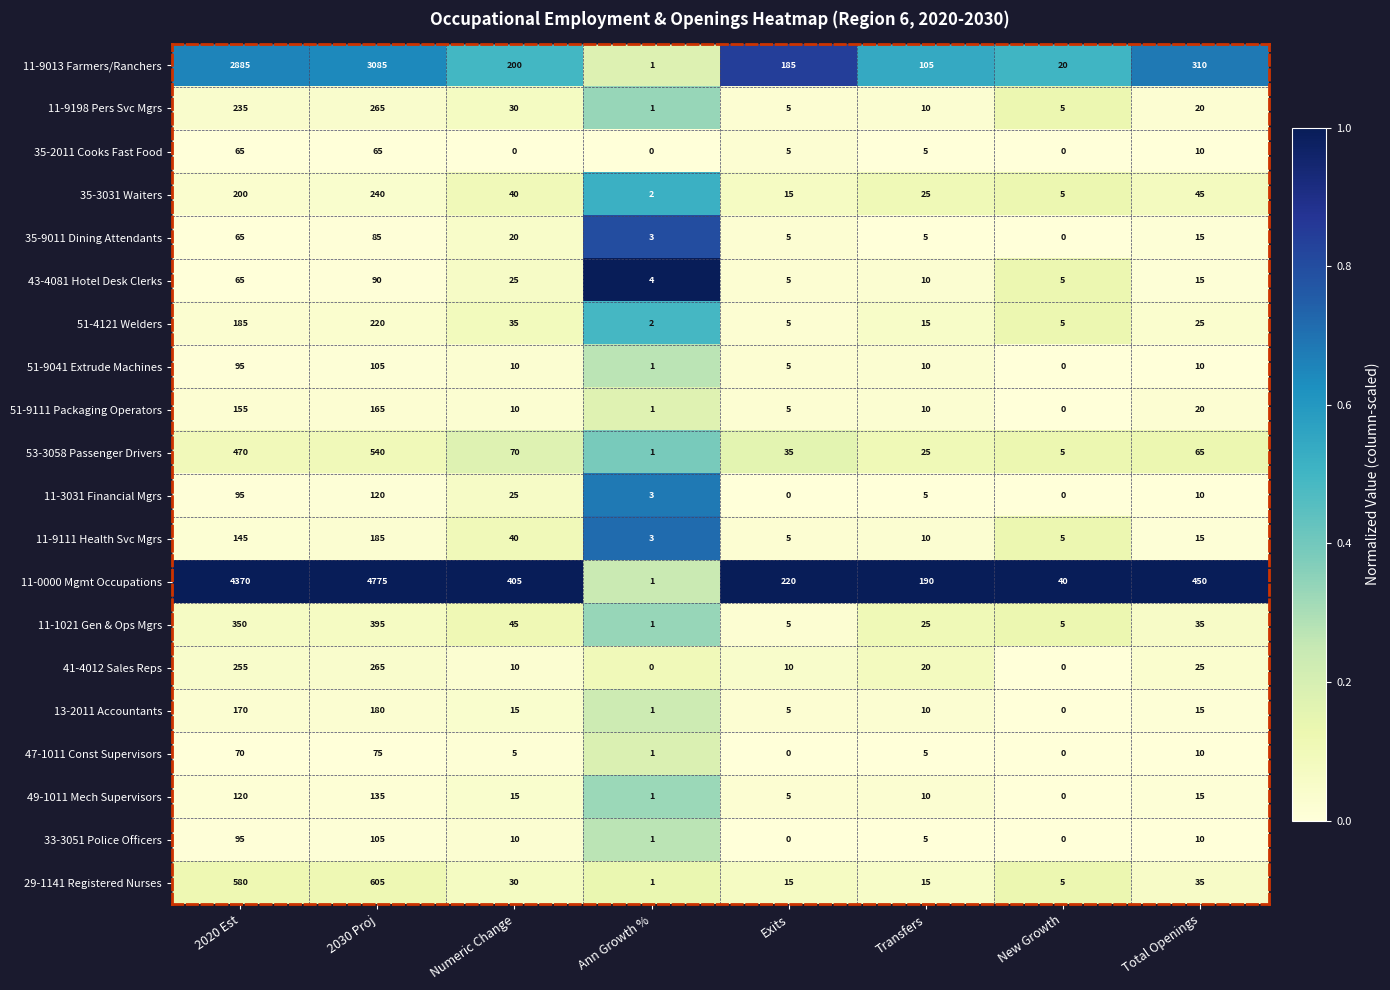

List the labels in order of 53-3058 Passenger Drivers value, smallest first.

Ann Growth %, New Growth, Transfers, Exits, Total Openings, Numeric Change, 2020 Est, 2030 Proj